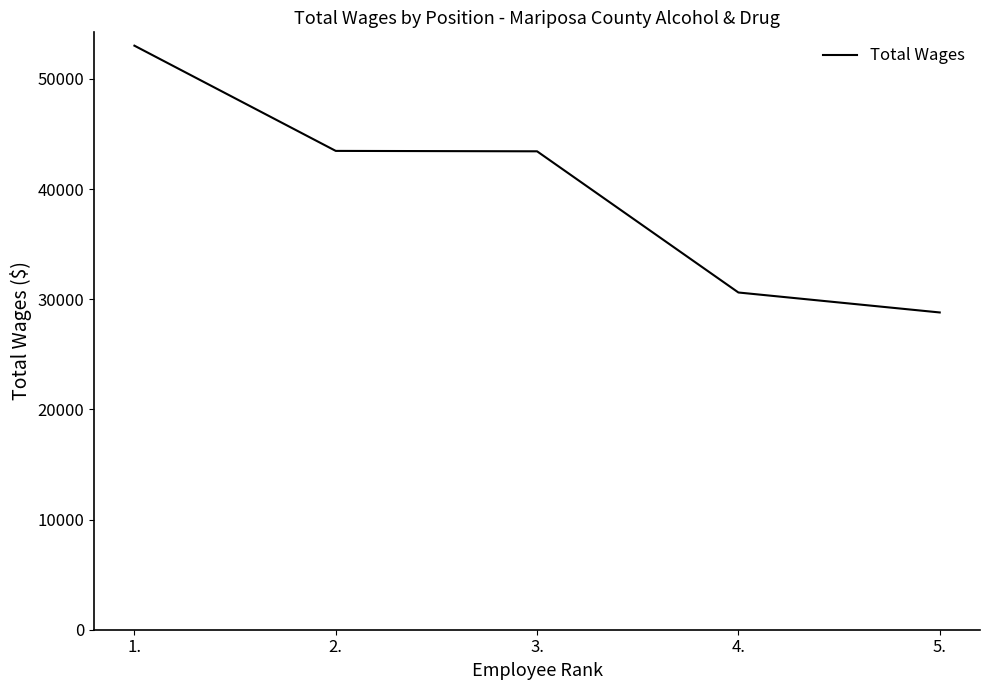

Between 2. and 4., which is larger?

2.